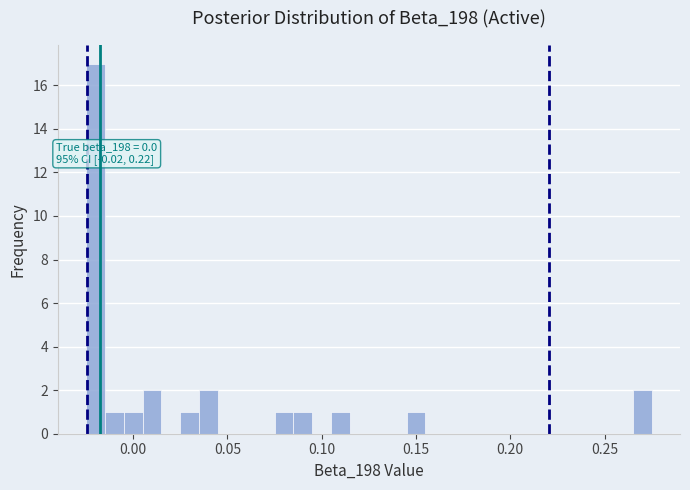

Read against the x-axis, roughly where is the centre of the tallest bar?

-0.020